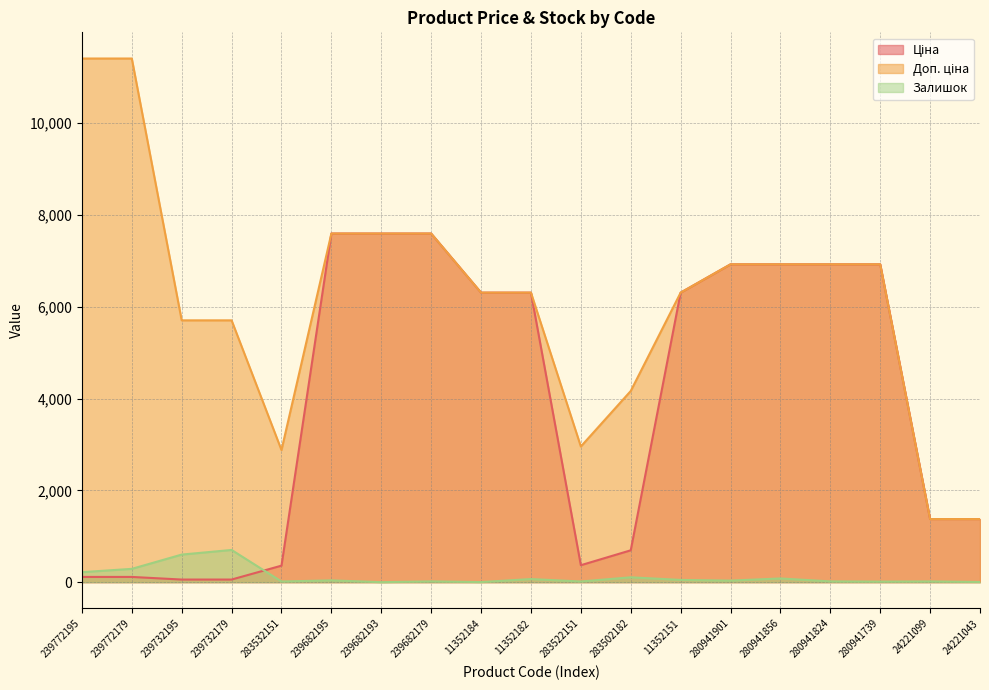

Rank the series by their maximum value, from lowest to highest.

Залишок, Ціна, Доп. ціна